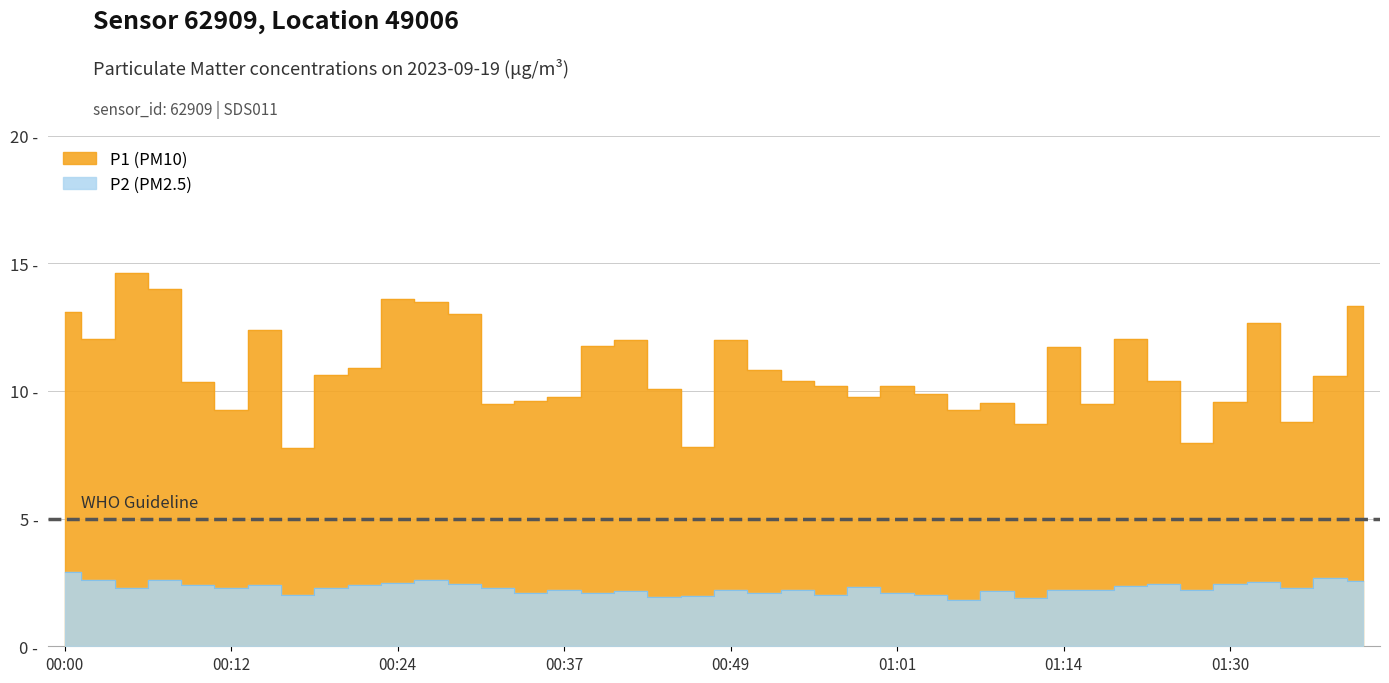

Which series has the widest spread of values?

P1